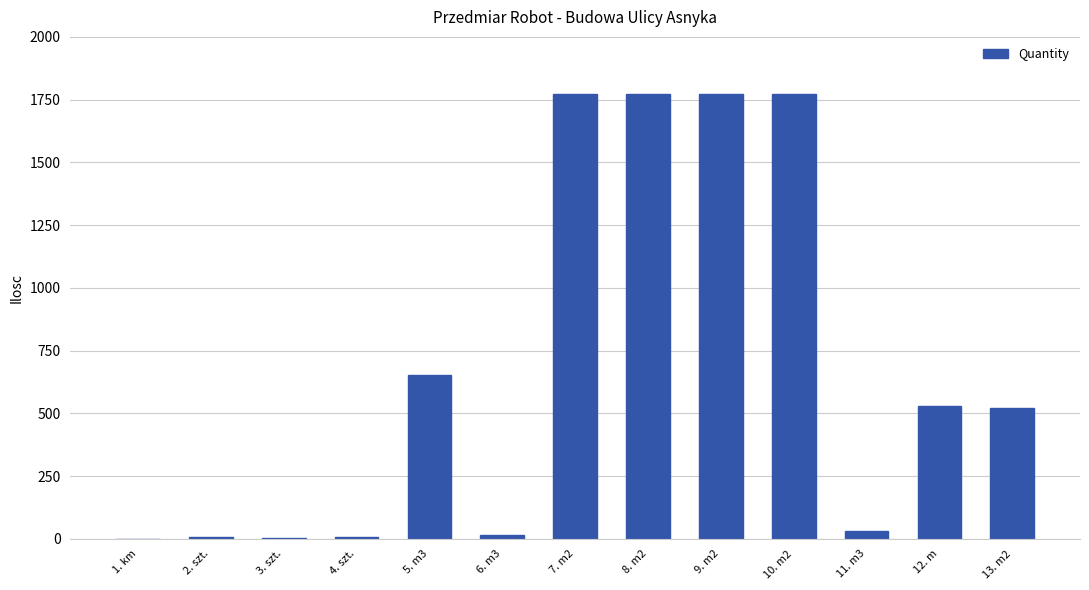

What is the sum of all values?

8868.8